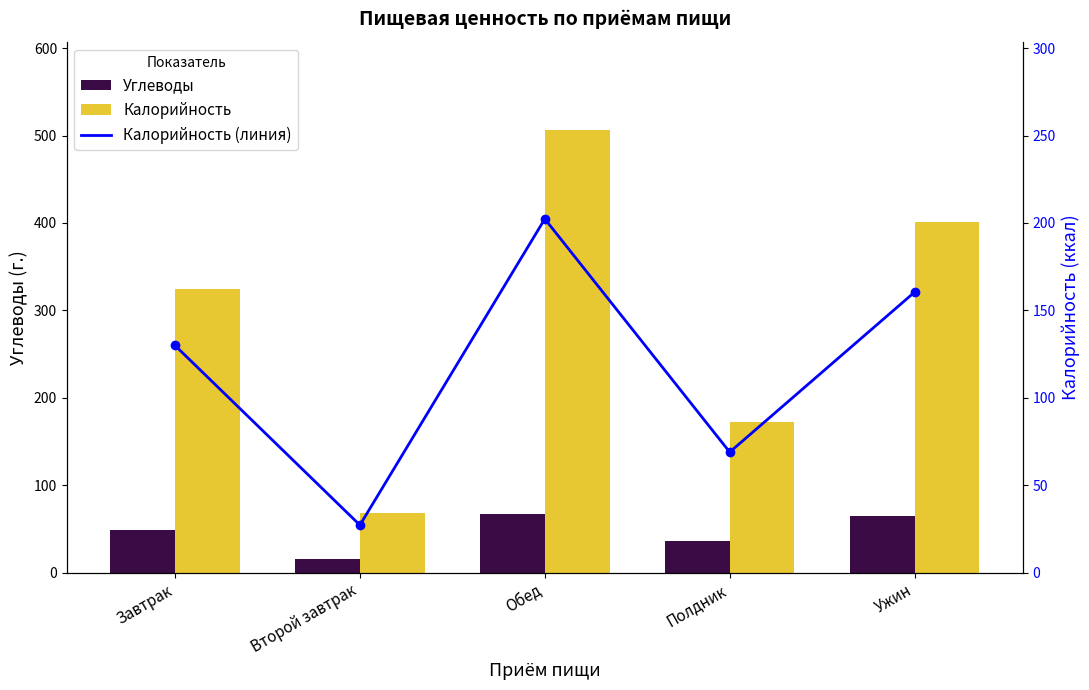

What is the difference between the maximum and second lowest values in the Углеводы series?

31.1